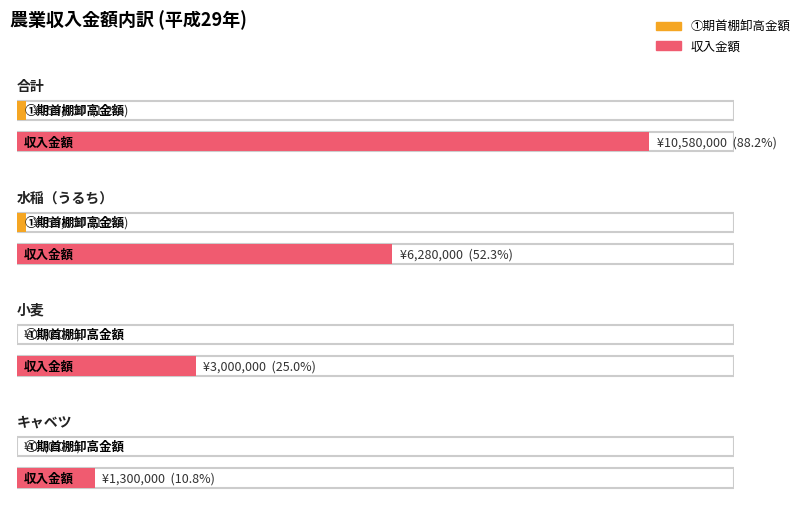

What is the maximum value for ①期首棚卸高金額?

150000